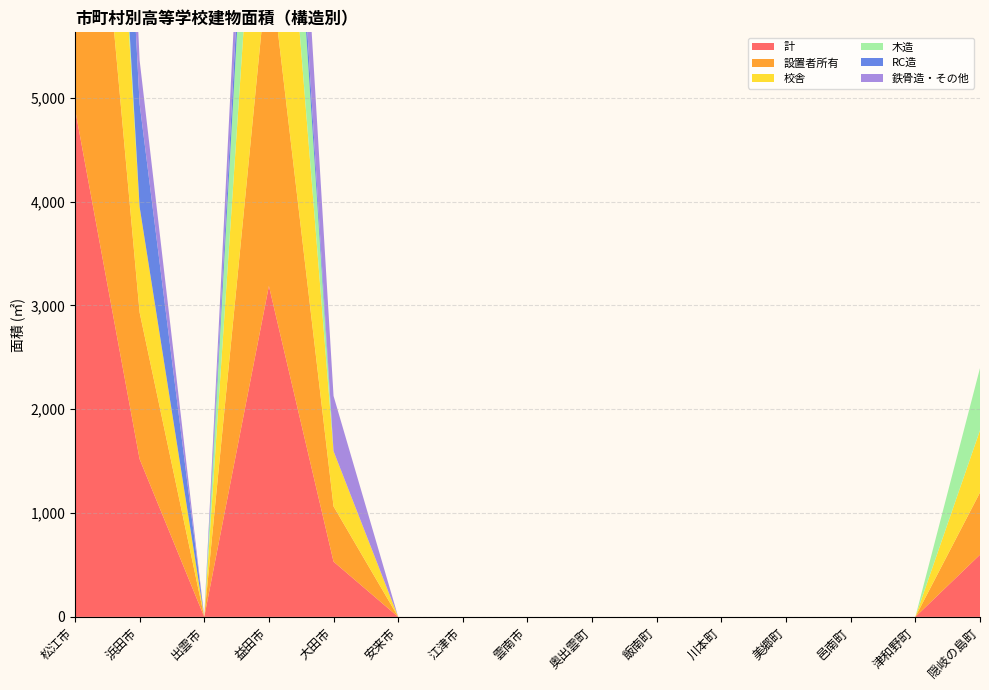

Reading left to right, transcribe all the data shown in this chart.

計: 4895	1520	0	3187	532	0	0	0	0	0	0	0	0	0	599
設置者所有: 4895	1412	0	3187	532	0	0	0	0	0	0	0	0	0	599
校舎: 4317	1017	0	2921	532	0	0	0	0	0	0	0	0	0	599
木造: 714	0	0	1805	0	0	0	0	0	0	0	0	0	0	599
RC造: 2035	992	0	480	0	0	0	0	0	0	0	0	0	0	0
鉄骨造・その他: 2146	420	0	902	532	0	0	0	0	0	0	0	0	0	0